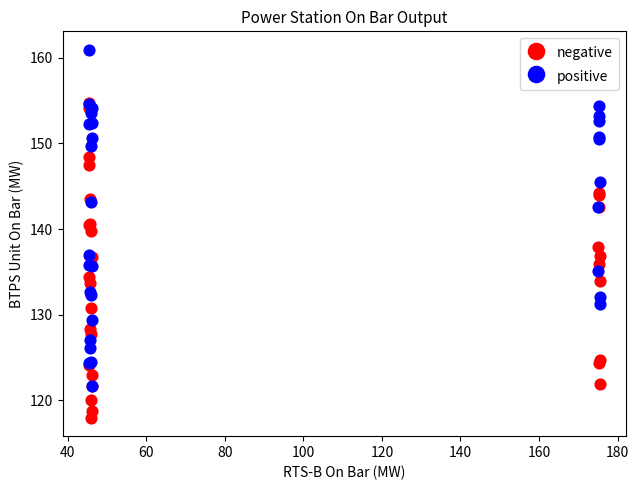

What are all the series names shown in the legend?

negative, positive